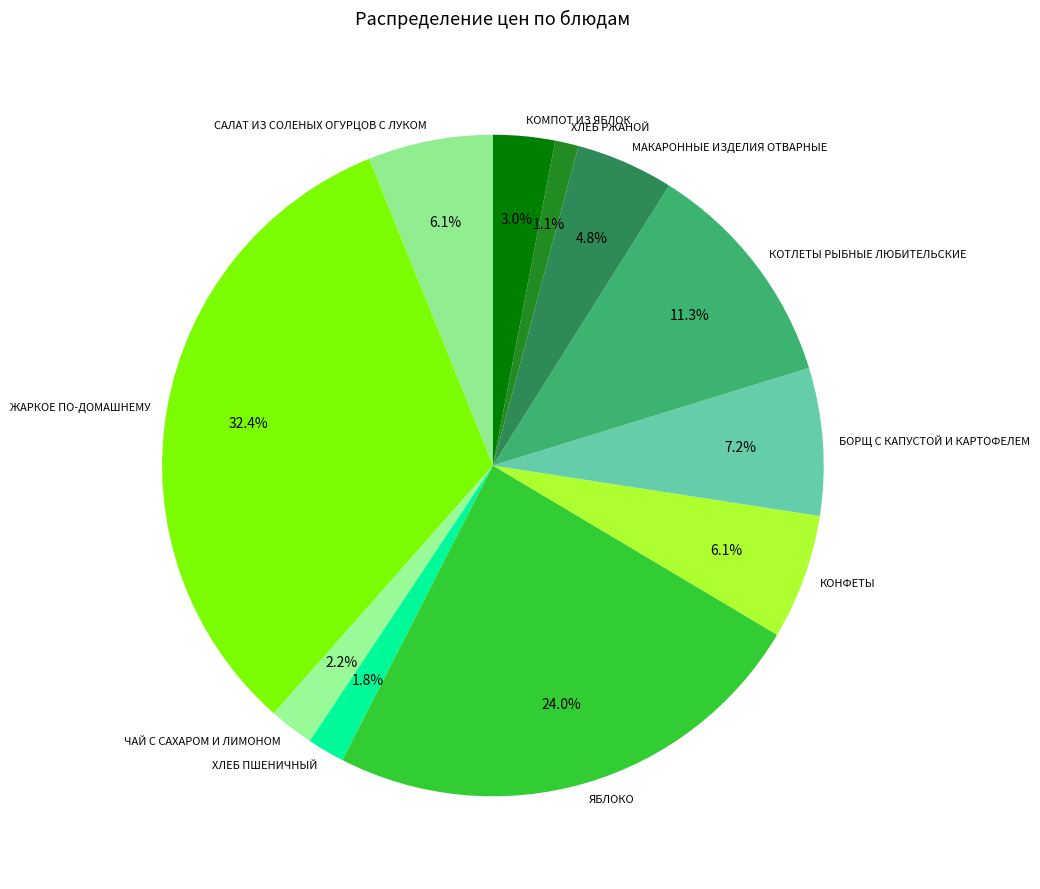

True or false: КОМПОТ ИЗ ЯБЛОК accounts for 3% of the total.

True